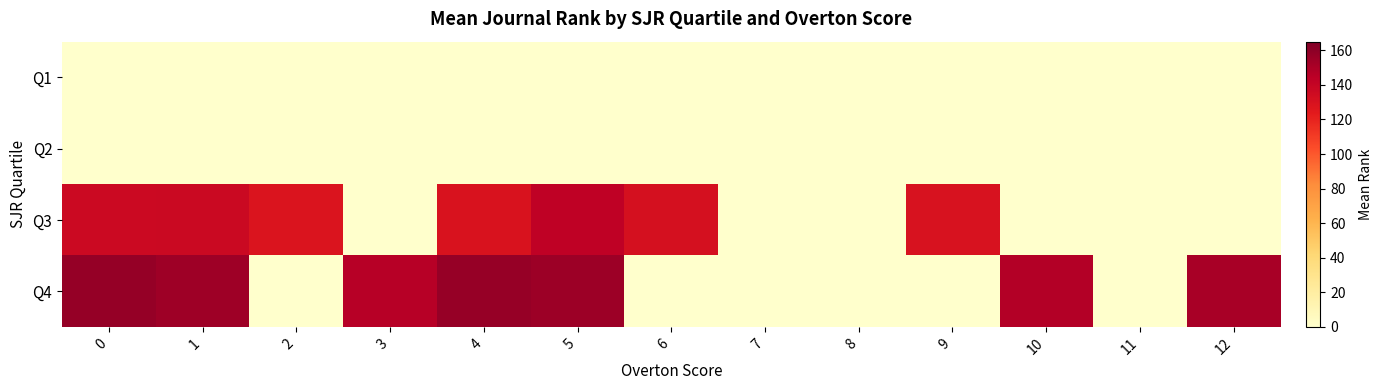

At which category is the sum across all series the highest?

5